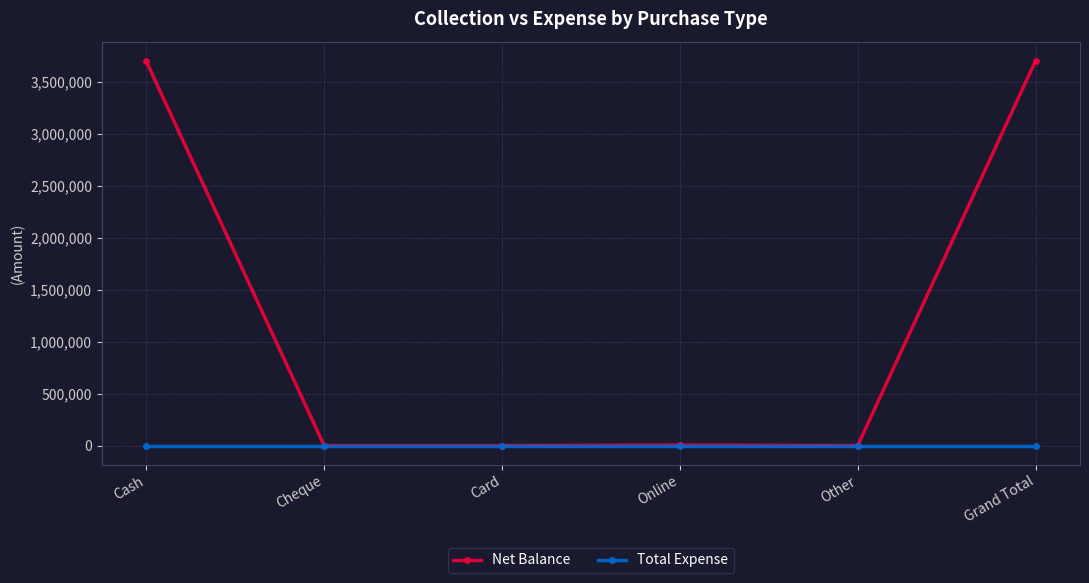

How many categories are shown in the chart?

6